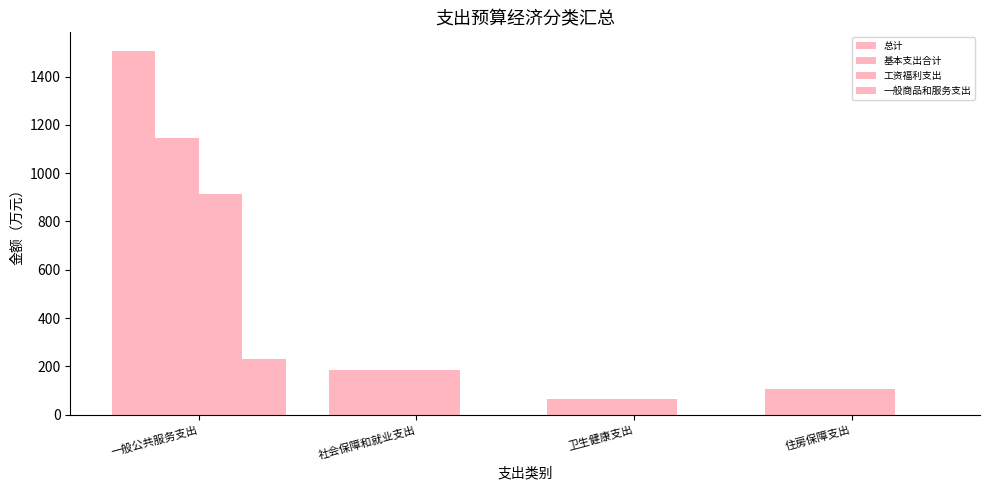

Reading left to right, what are all the values shown in this chart?

总计: 1508.0	184.1	63.5	105.0
基本支出合计: 1146.0	184.1	63.5	105.0
工资福利支出: 911.8	184.1	63.5	105.0
一般商品和服务支出: 229.5	0.0	0.0	0.0